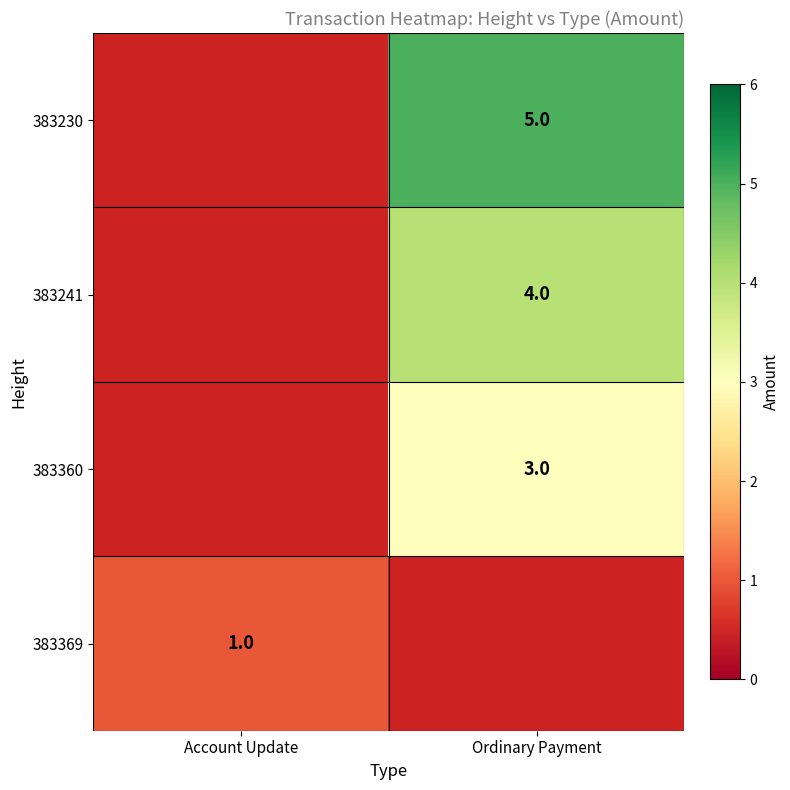

Is it true that 383241 equals 6 at Ordinary Payment?

False